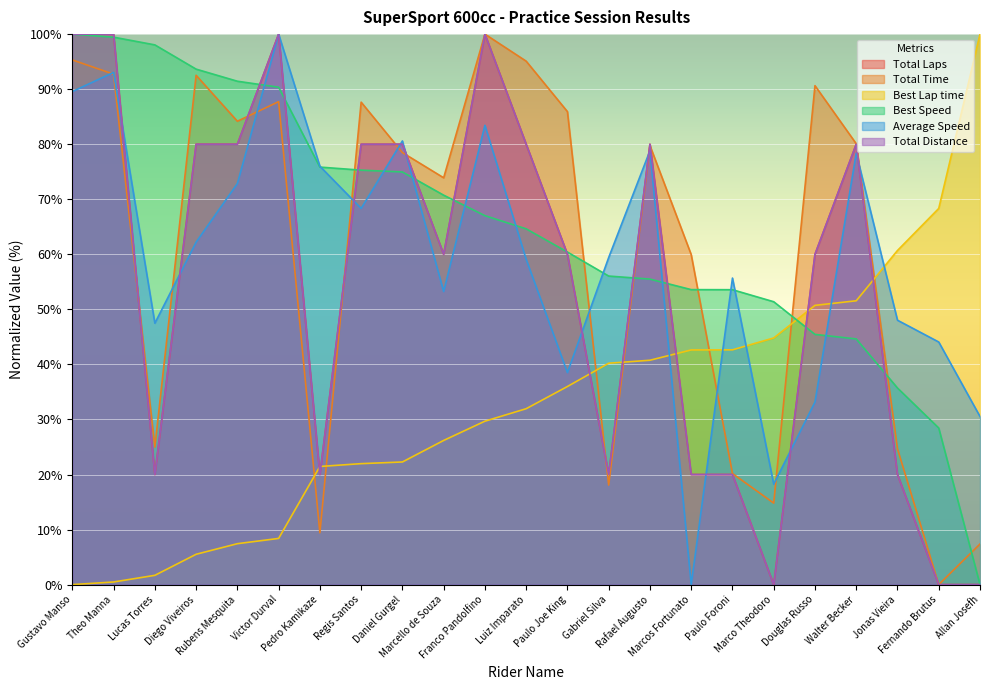

Which series has the largest total across all categories?

Best Speed